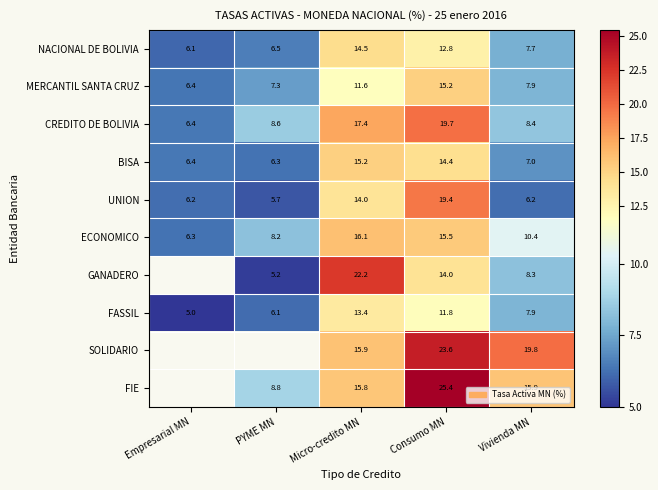

Where is MERCANTIL SANTA CRUZ nearest to the value 10?

Micro-credito MN